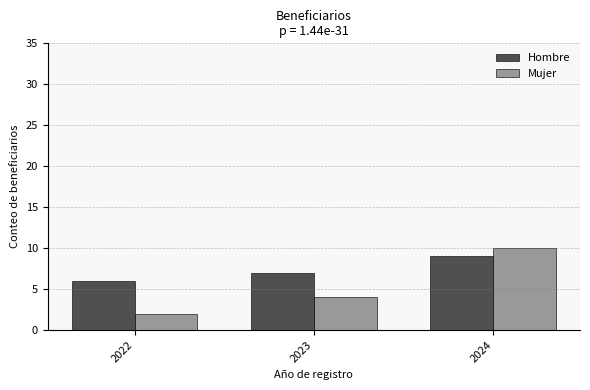

What is the sum of all Hombre values?

22